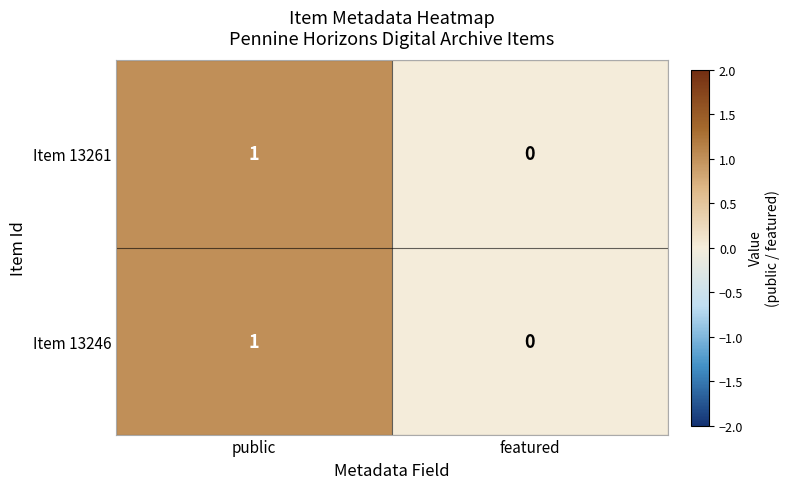

List the labels in order of Item 13246 value, largest first.

public, featured